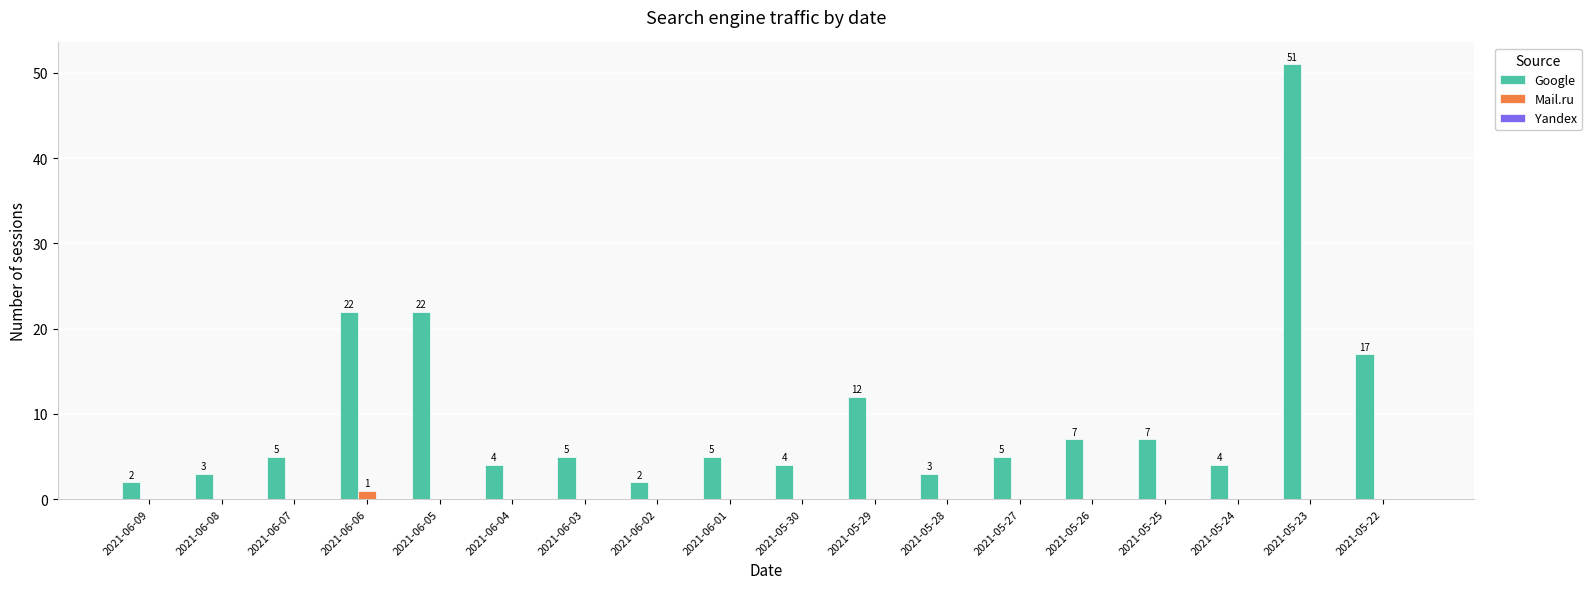

Which series has the largest range (max minus min)?

Google